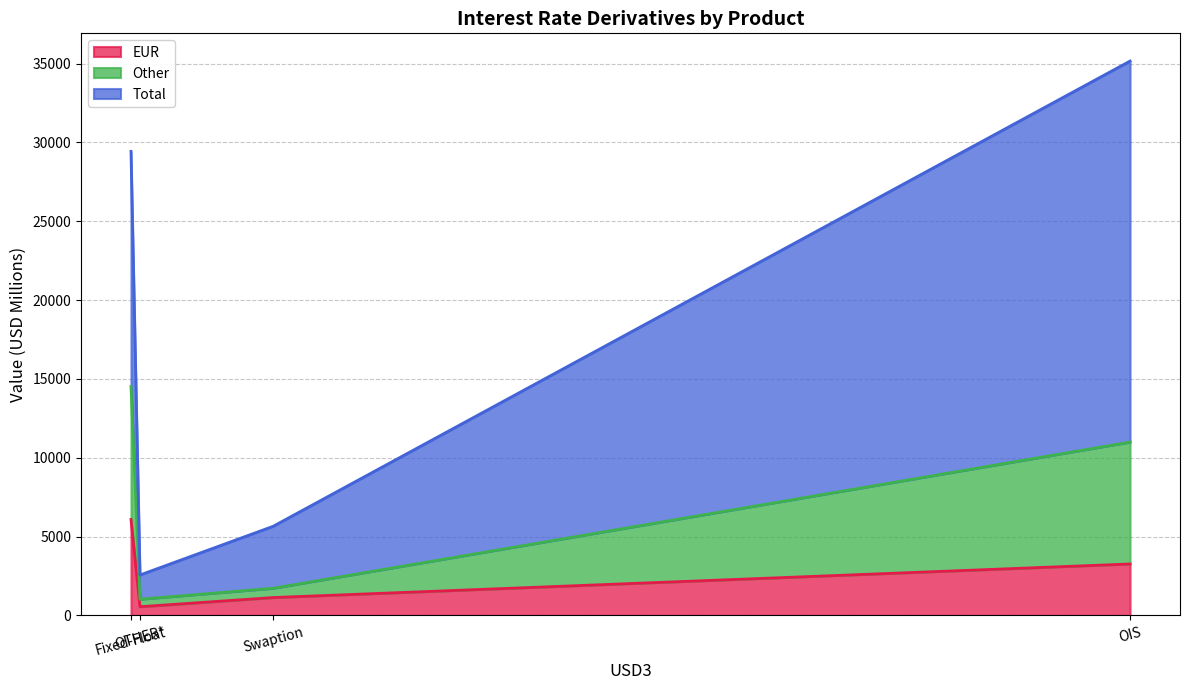

The Other series shows 826 at Swaption. True or false?

False